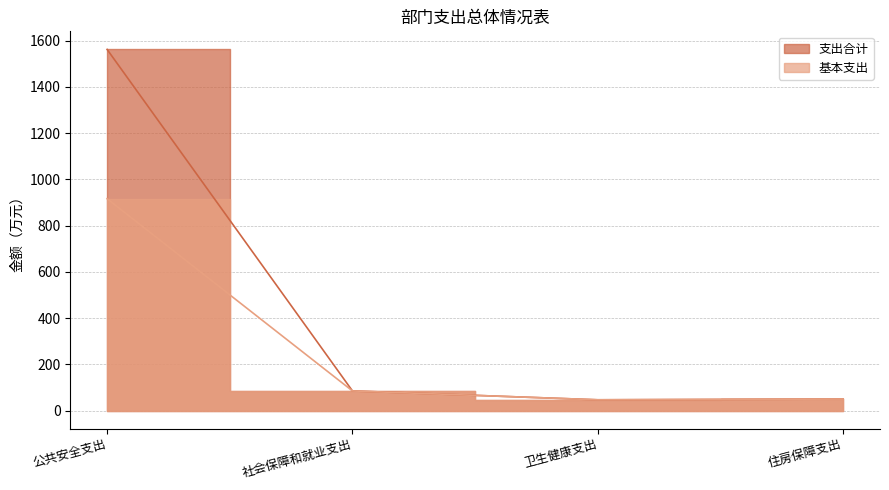

What is the difference between the second highest and minimum values in the 基本支出 series?

38.3